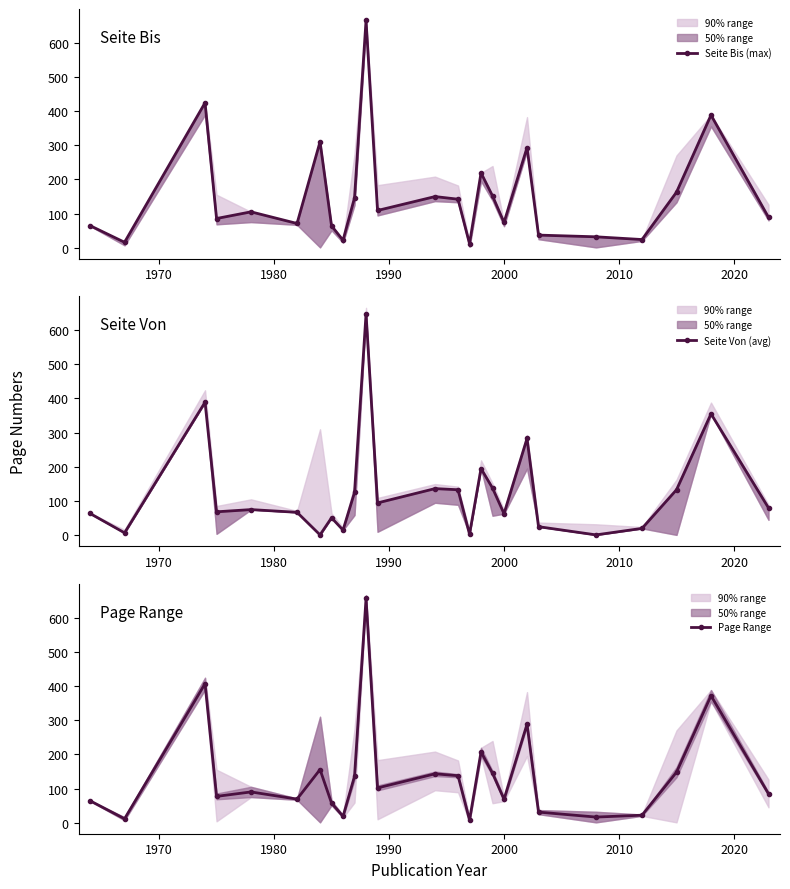

In Page Range, how many points are lower than both neighbors (excluding endpoints)?

8